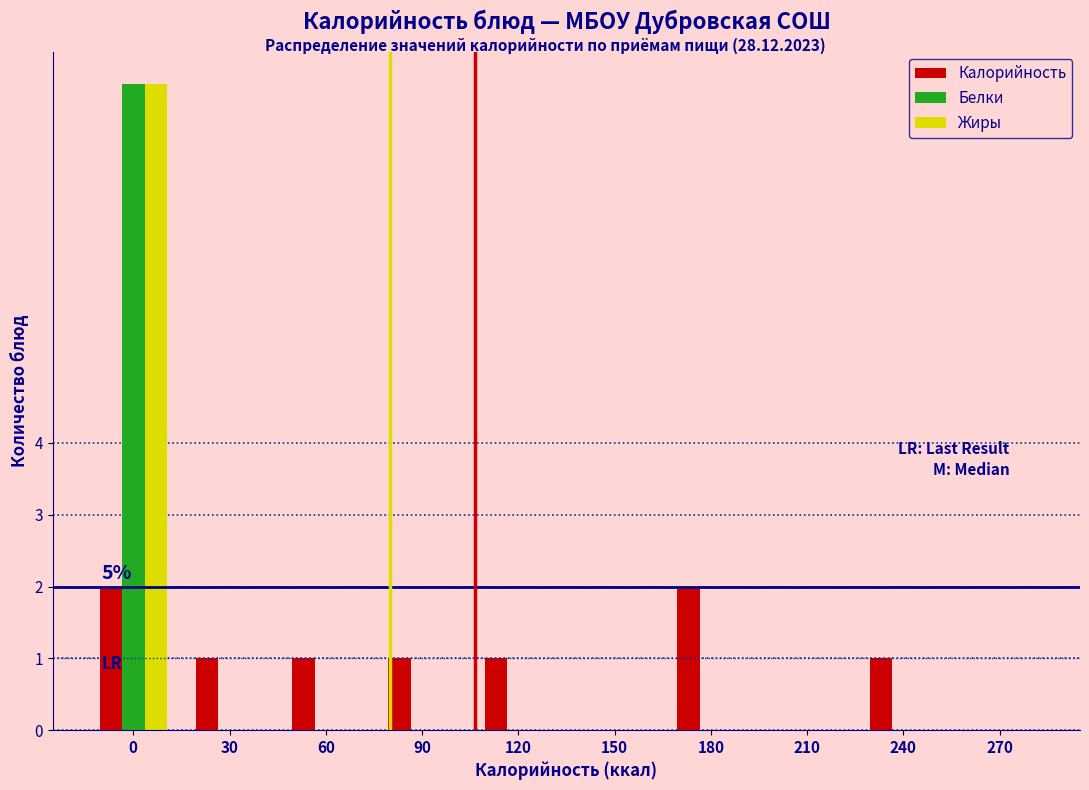

Reading left to right, what are all the values shown in this chart?

Калорийность: 0=2	30=1	60=1	90=1	120=1	150=0	180=2	210=0	240=1	270=0
Белки: 0=9	30=0	60=0	90=0	120=0	150=0	180=0	210=0	240=0	270=0
Жиры: 0=9	30=0	60=0	90=0	120=0	150=0	180=0	210=0	240=0	270=0